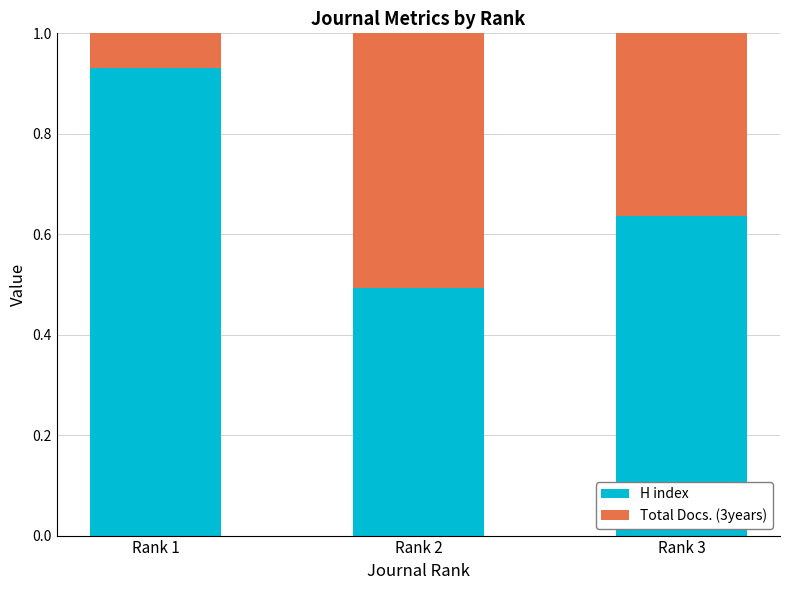

What is the total value across all series at Rank 3?

1.0